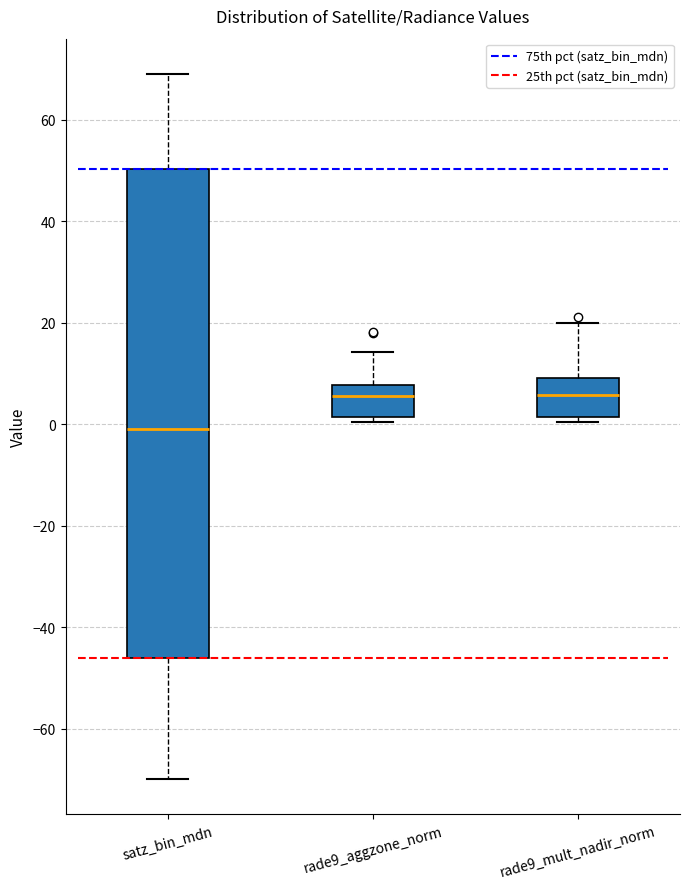

Where is the upper edge of the box for rade9_mult_nadir_norm on the y-axis? The values are not printed on the chart, so give them approximately, as read against the axis.

10